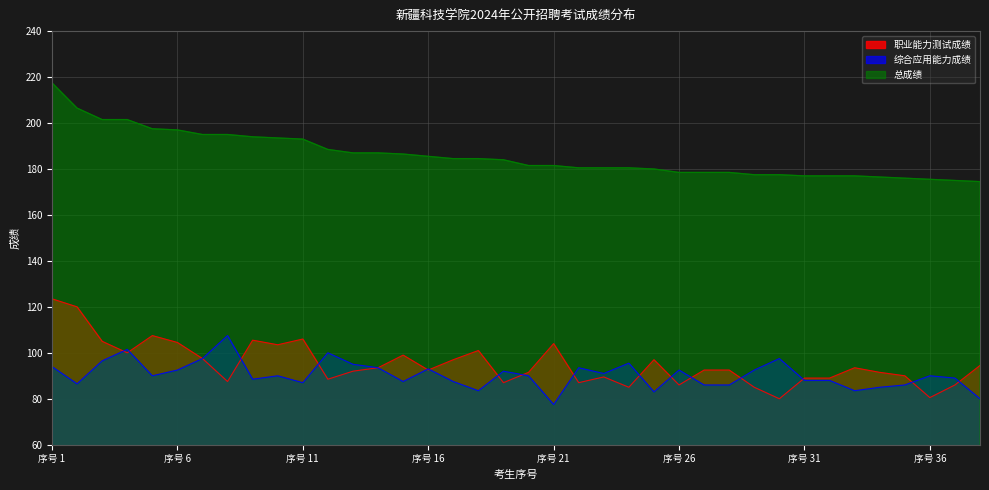

What is the difference between the maximum and minimum values in the 综合应用能力成绩 series?

30.0